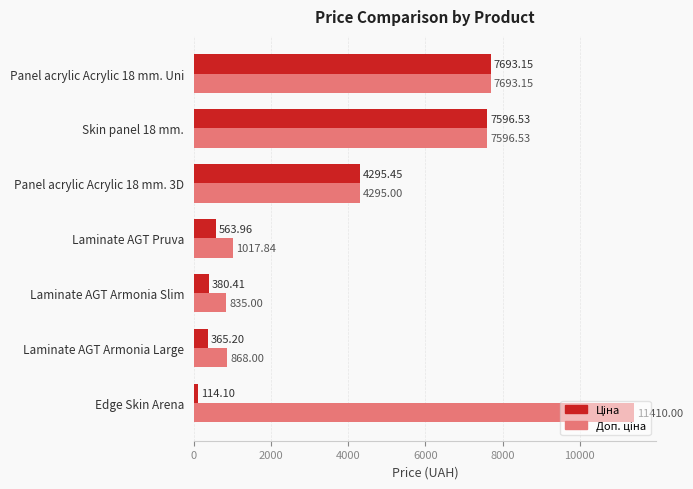

At how many categories does at least one series exceed 5312?

3